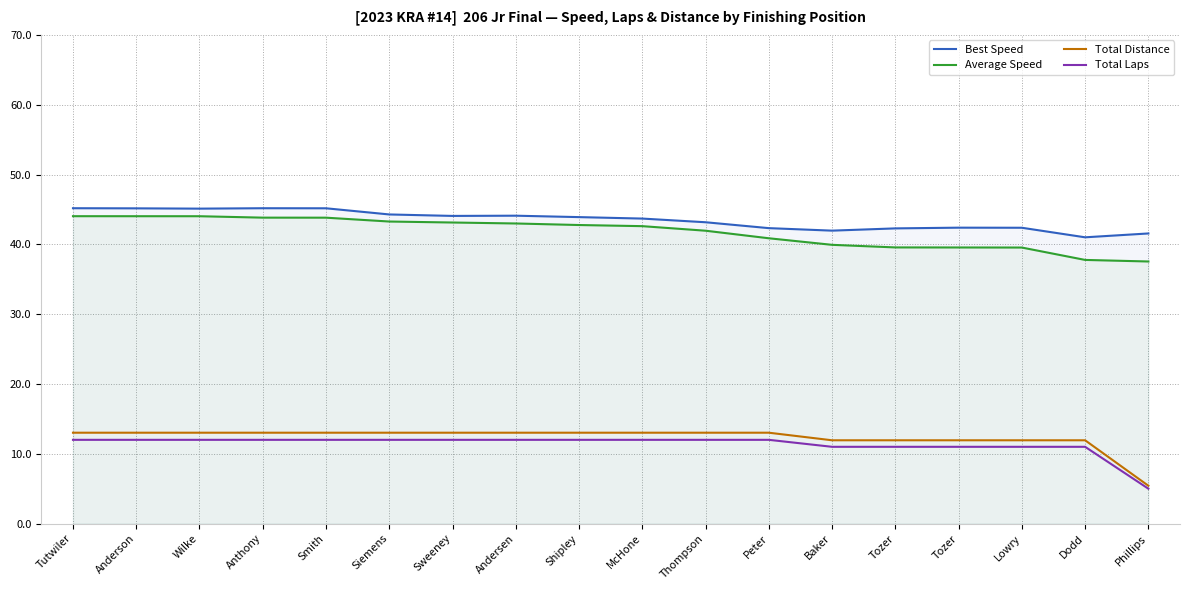

Does the chart display data point markers on the line(s)?

No